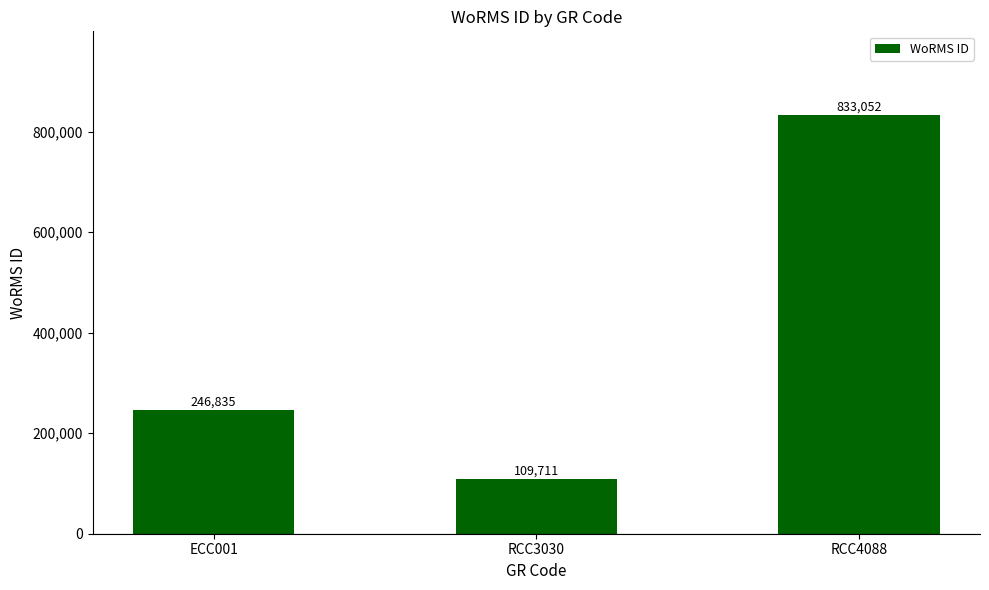

The value at RCC3030 is 109711. True or false?

True